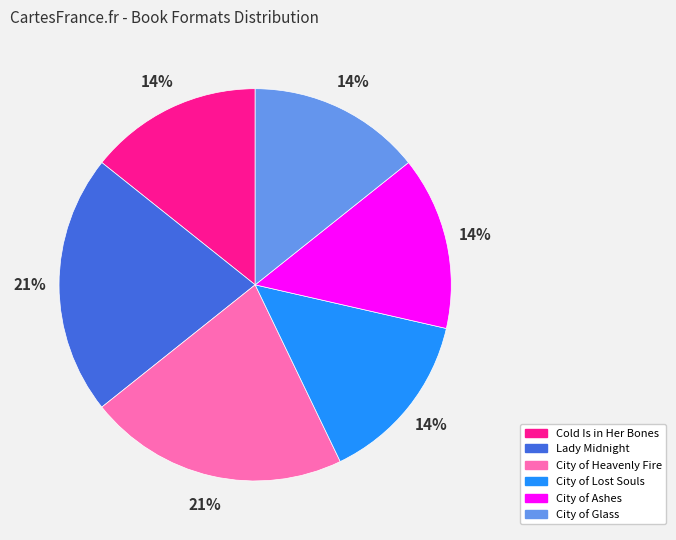

Count the number of slices in the pie.

6